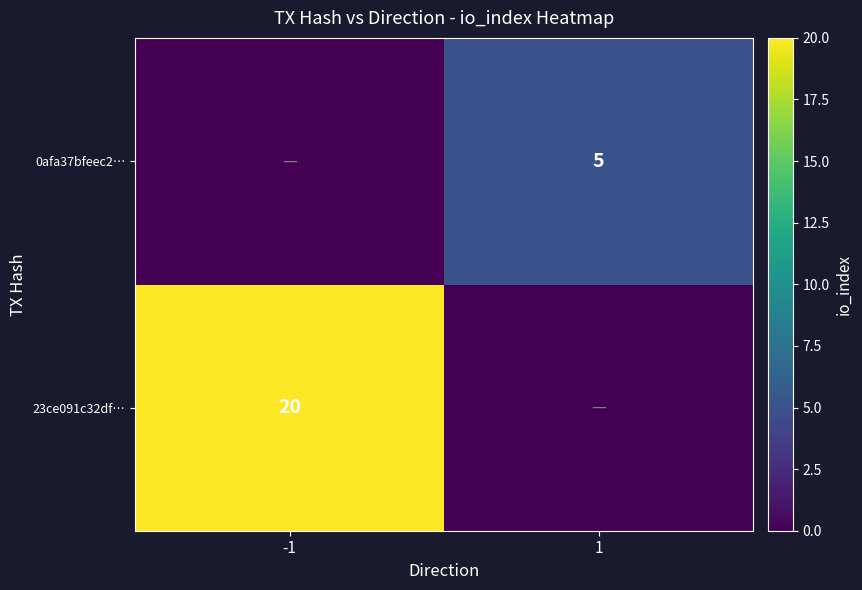

The value of 0afa37bfeec2… at 1 is 7. True or false?

False